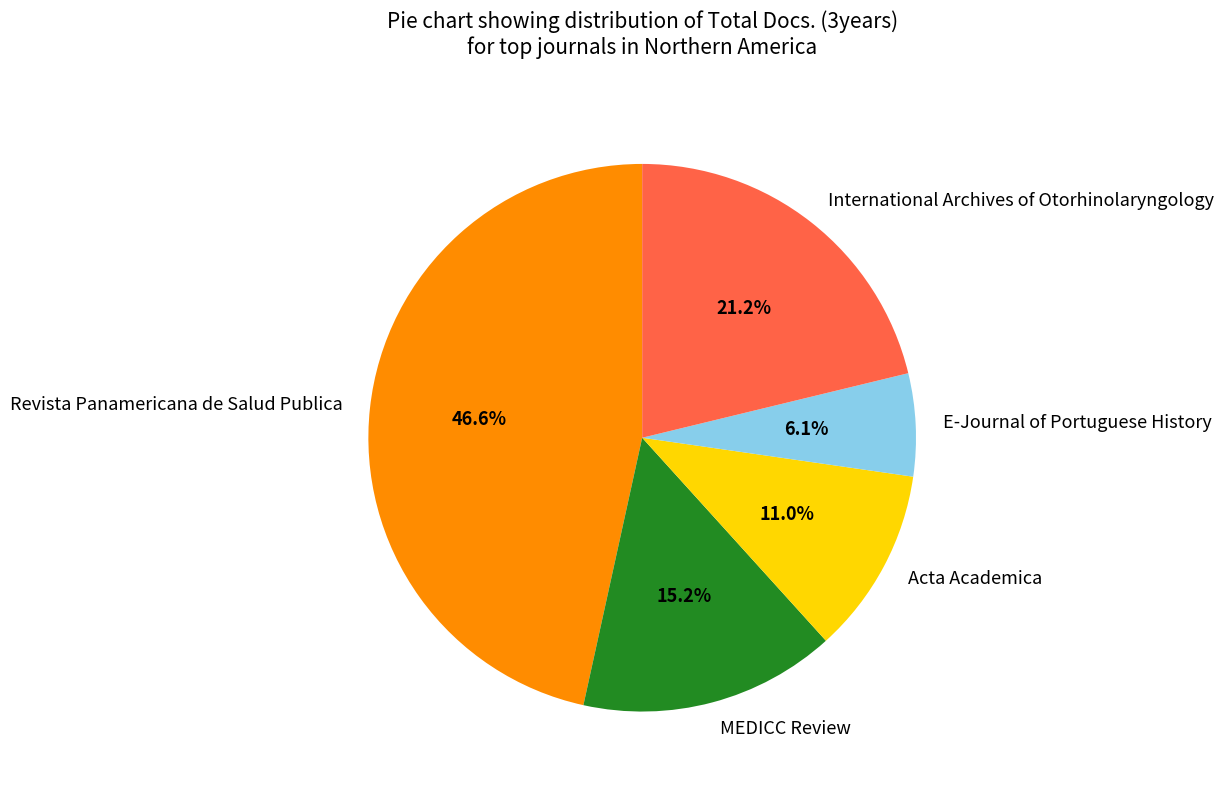

Between Revista Panamericana de Salud Publica and E-Journal of Portuguese History, which is larger?

Revista Panamericana de Salud Publica